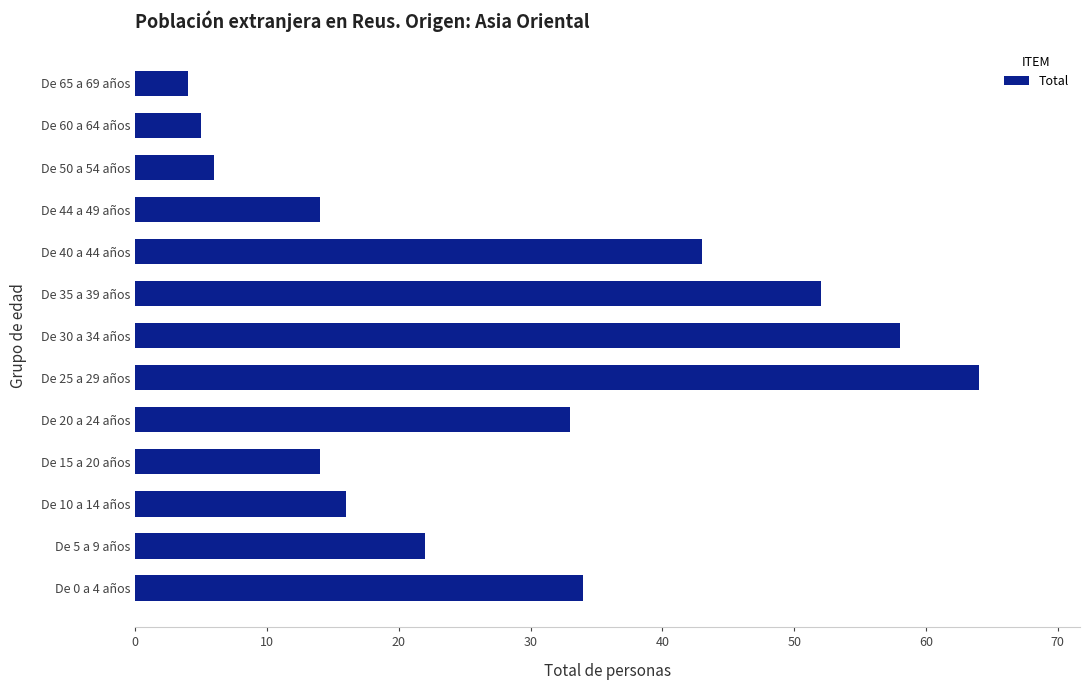

What is the maximum value shown in the chart?

64